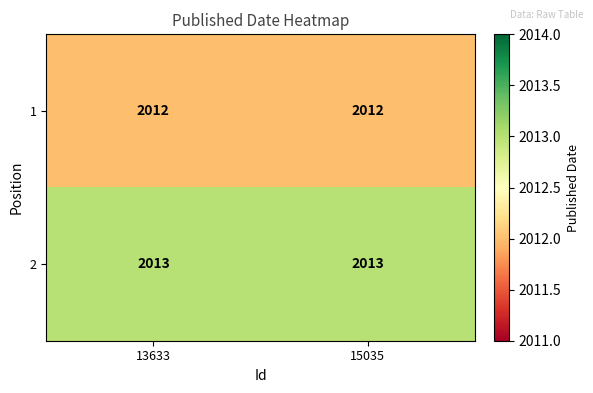

Reading right to left, list all the values displayed in this chart.

1: 2012	2012
2: 2013	2013